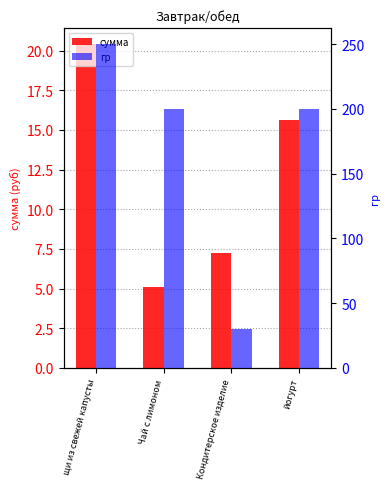

What is the average value of the сумма series?

12.1